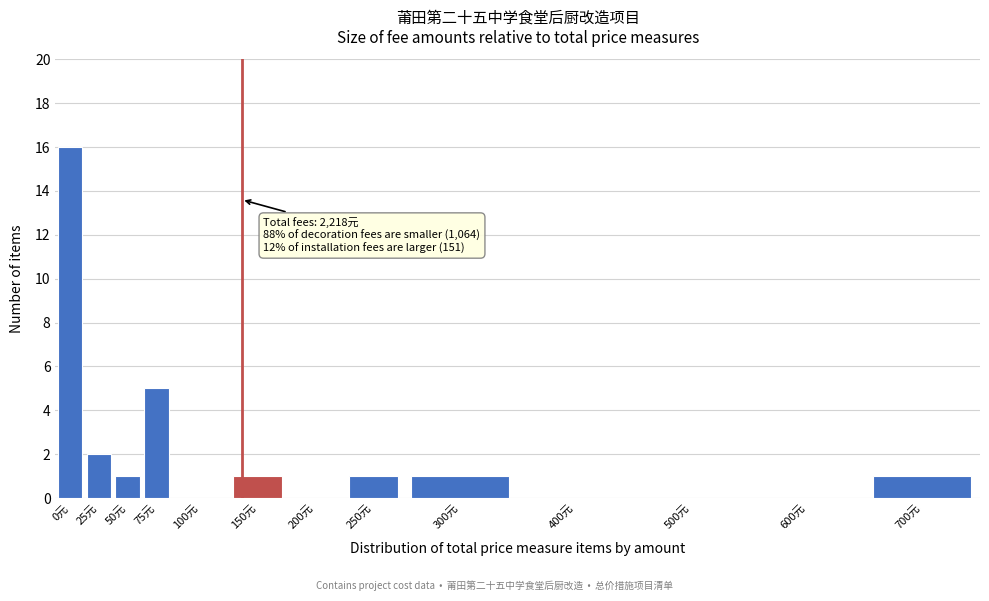

Reading right to left, list all the values displayed in this chart.

700元=1	600元=0	500元=0	400元=0	300元=1	250元=1	200元=0	150元=1	100元=0	75元=5	50元=1	25元=2	0元=16